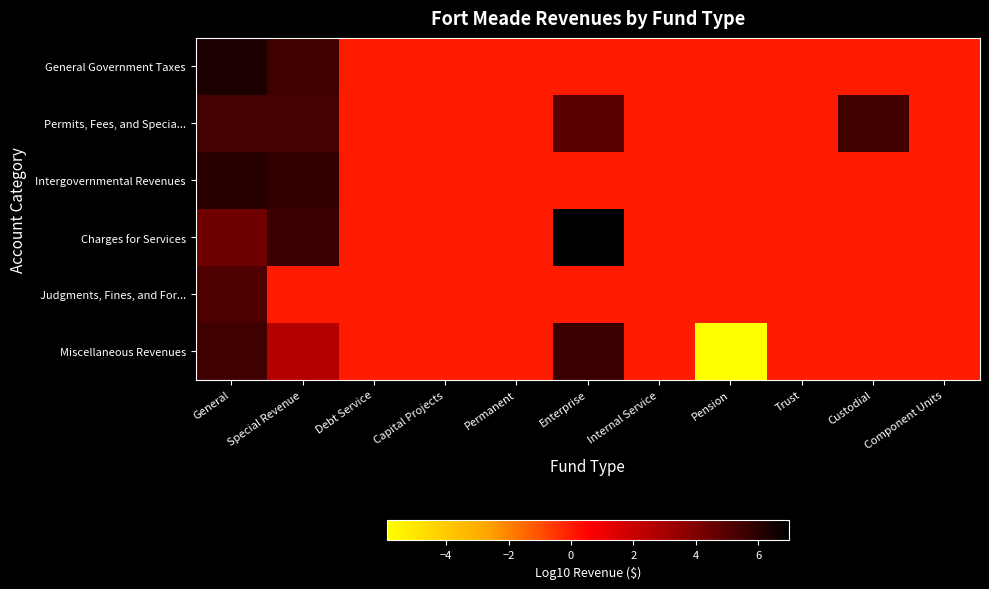

What is the minimum value shown in the chart?

-5.9